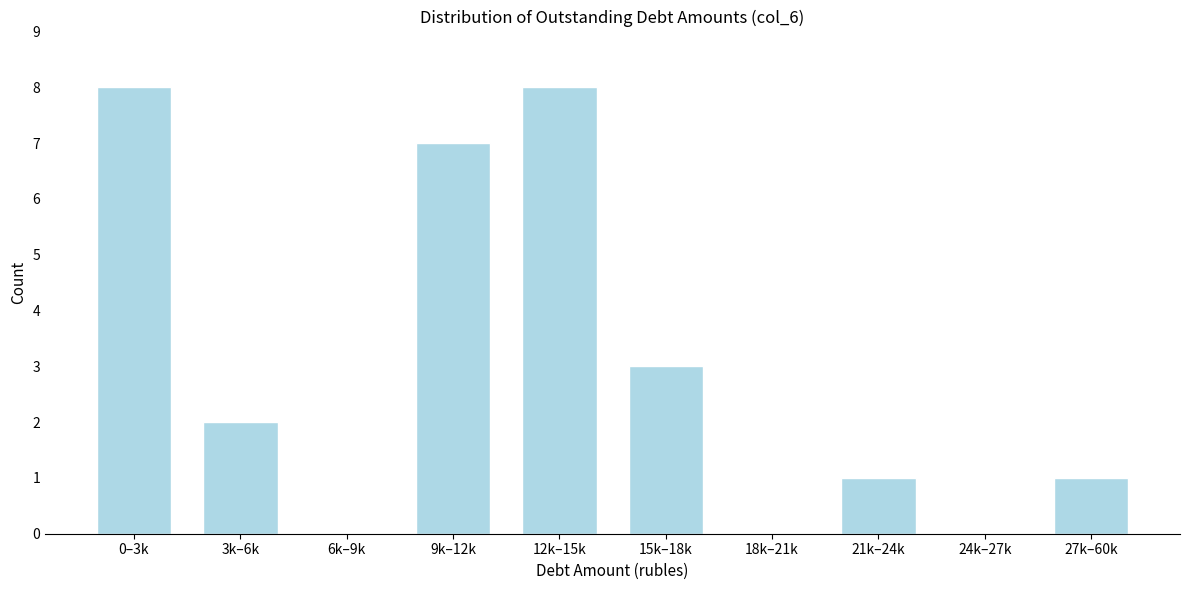

Reading left to right, what are all the values shown in this chart?

0–3k=8	3k–6k=2	6k–9k=0	9k–12k=7	12k–15k=8	15k–18k=3	18k–21k=0	21k–24k=1	24k–27k=0	27k–60k=1